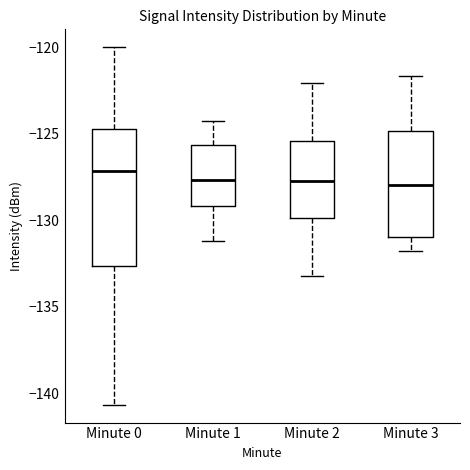

Which box is the tallest, from its lower edge to its upper edge?

Minute 0